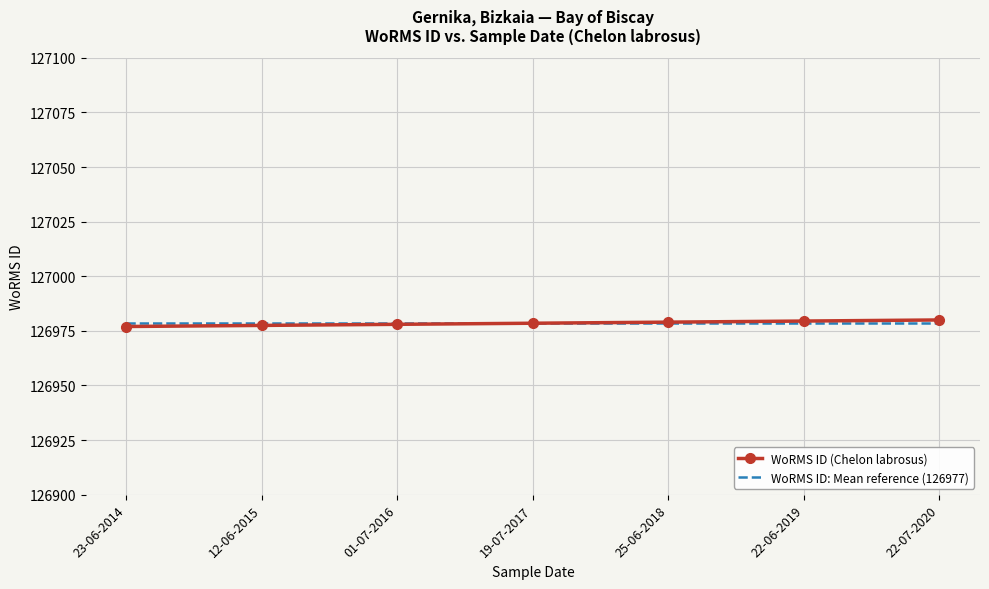

What is the total value across all series at 25-06-2018?

253957.5